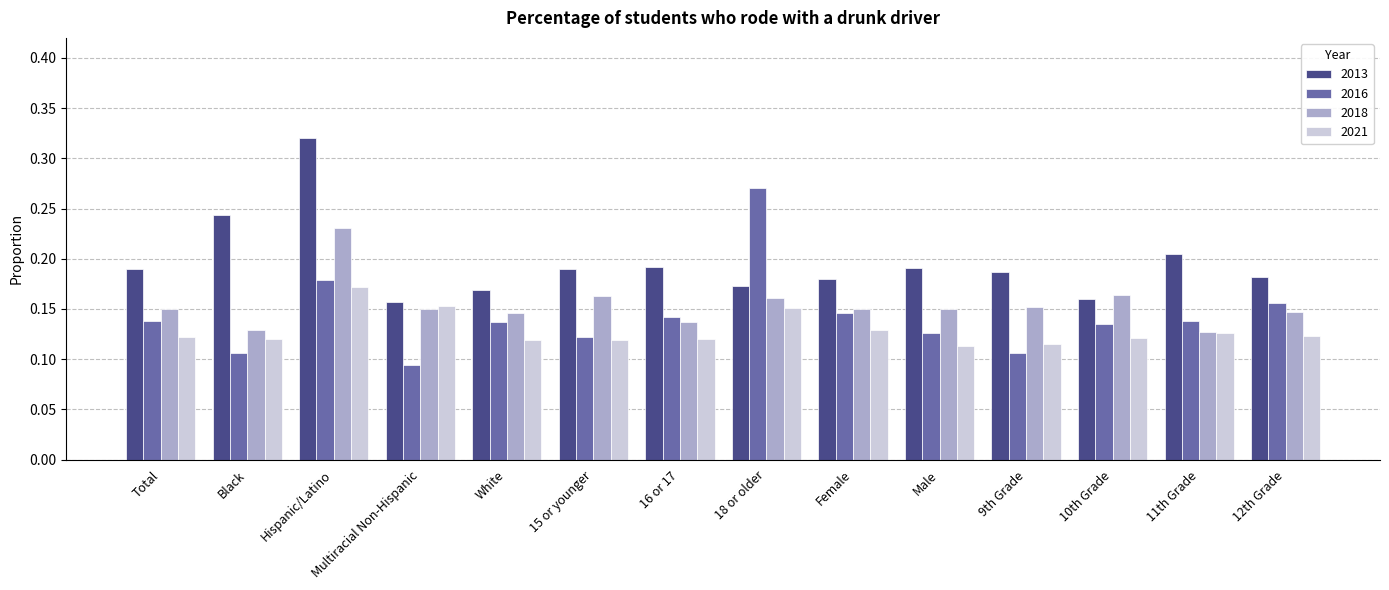

How many 2021 values are between 0 and 1?

14